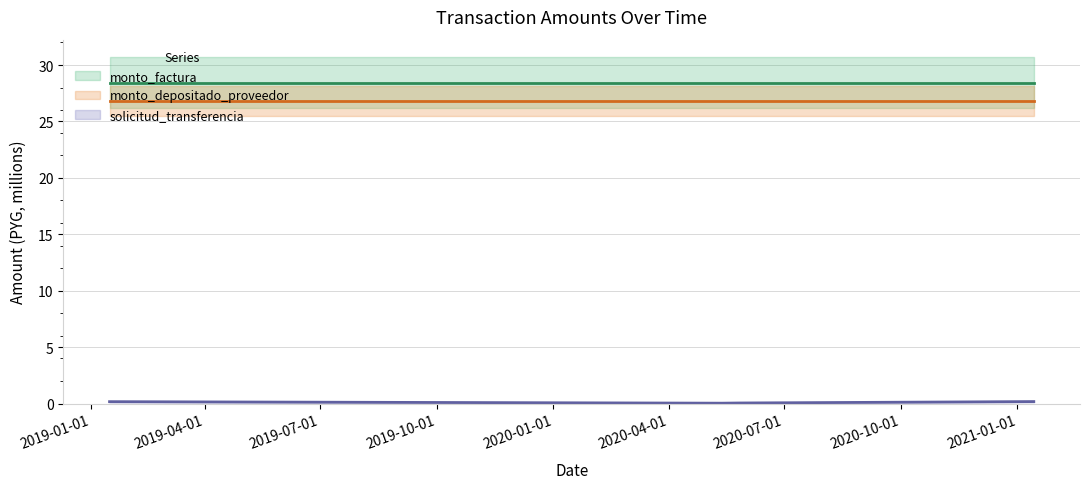

True or false: monto_depositado_proveedor and monto_factura cross at least once.

False